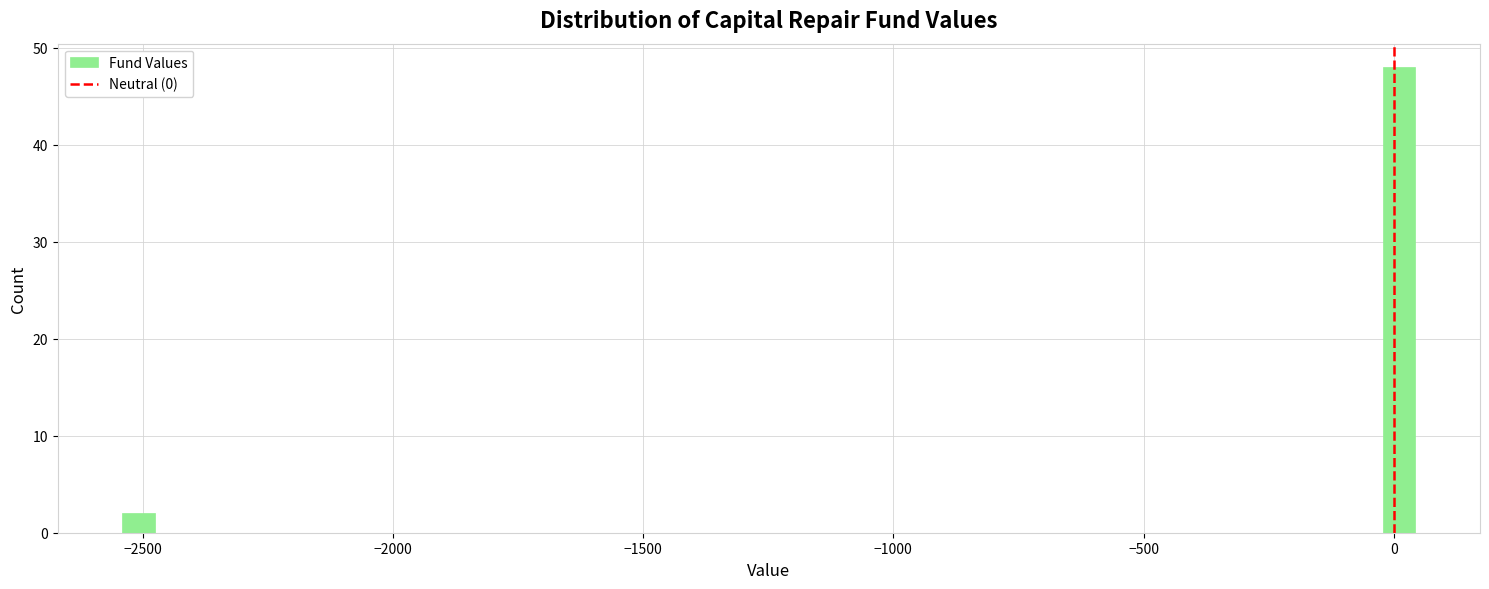

Read against the x-axis, roughly where is the centre of the tallest bar?

0